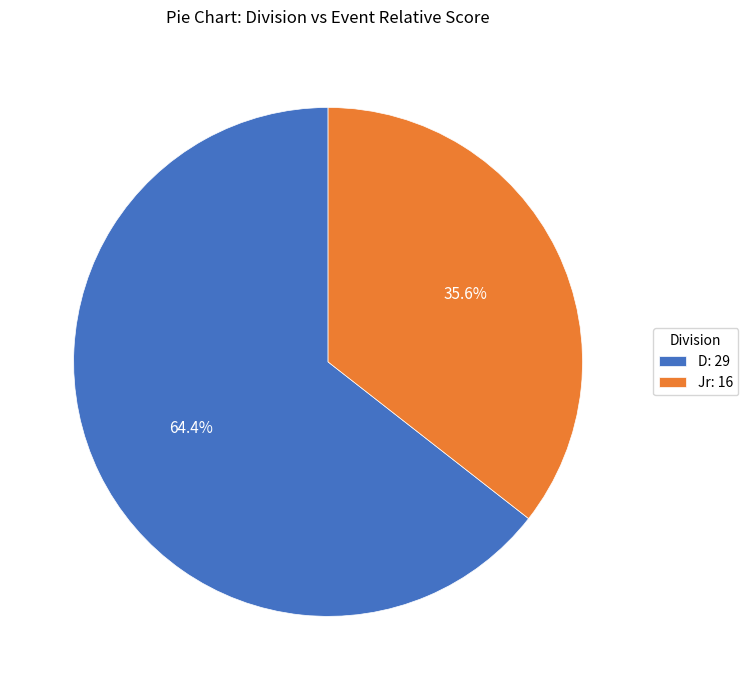

The D slice represents 64% of the pie. True or false?

True